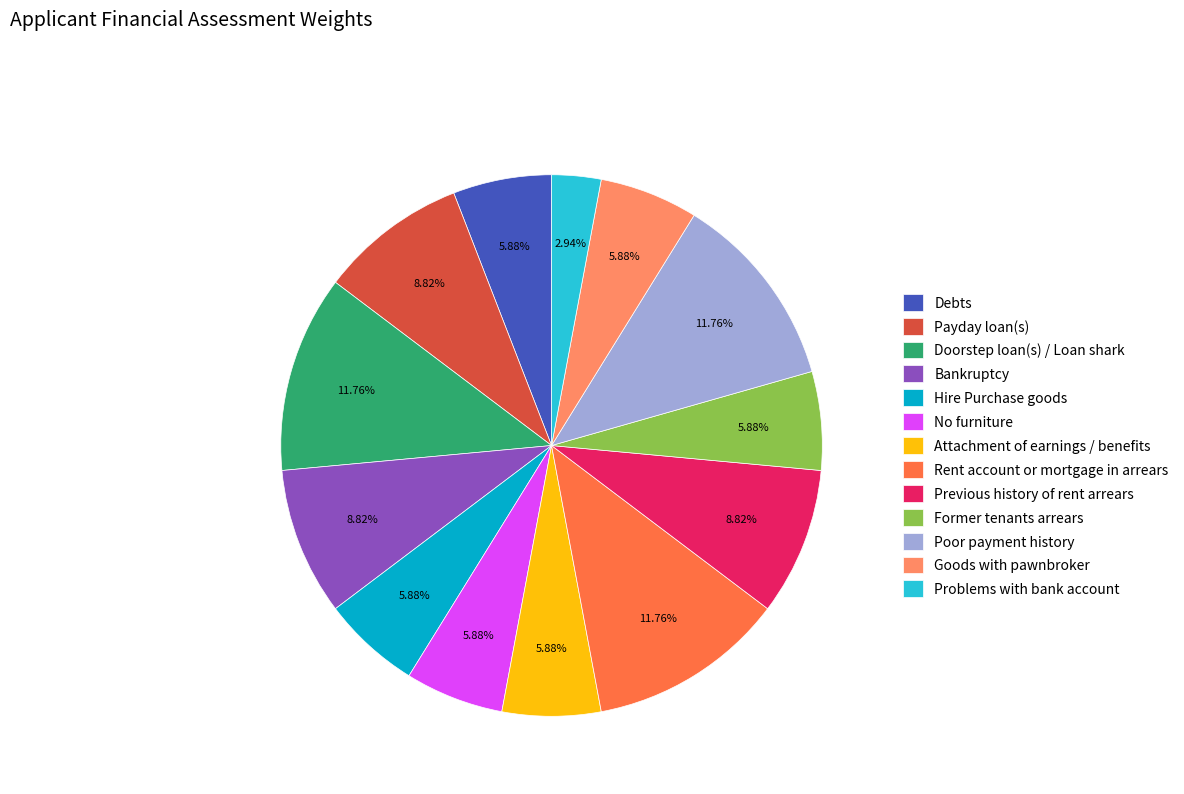

How much of the chart is everything except Goods with pawnbroker?

94.1%